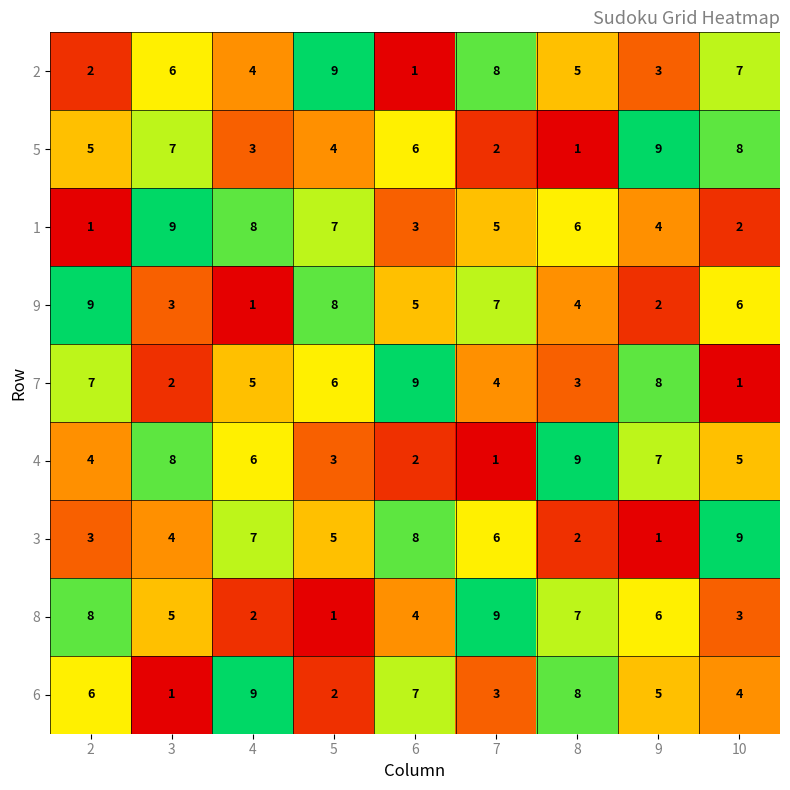

At how many categories does at least one series exceed 8?

9